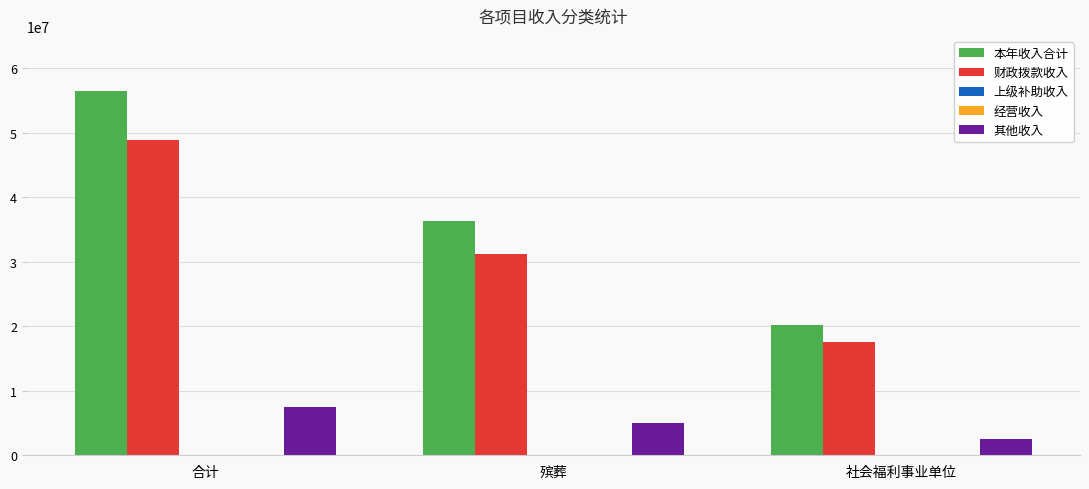

Reading left to right, what are all the values shown in this chart?

本年收入合计: 合计=56425733.9	殡葬=36242790.6	社会福利事业单位=20182943.3
财政拨款收入: 合计=48883727.2	殡葬=31272790.6	社会福利事业单位=17610936.6
上级补助收入: 合计=0.0	殡葬=0.0	社会福利事业单位=0.0
经营收入: 合计=0.0	殡葬=0.0	社会福利事业单位=0.0
其他收入: 合计=7542006.7	殡葬=4970000.0	社会福利事业单位=2572006.7